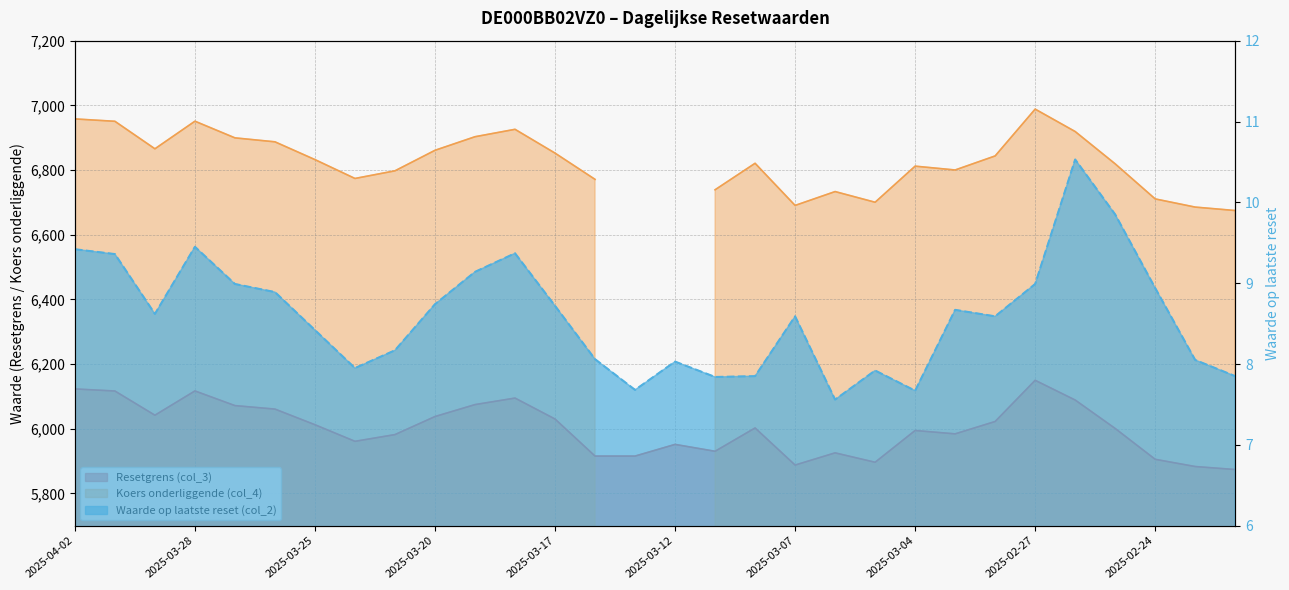

What is the spread (max minus min) of values at 2025-03-06?

5917.8